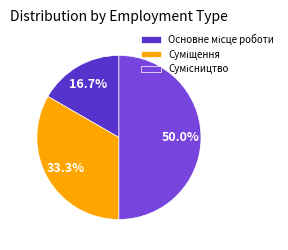

To the nearest percent, what is the combined percentage of Основне місце роботи and Сумісництво?

67%